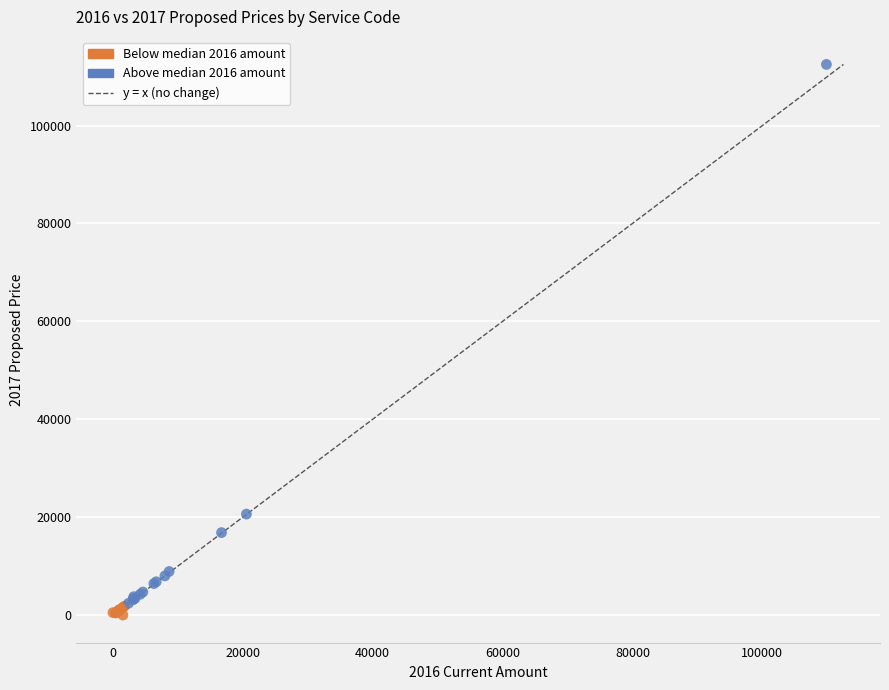

What Y value in the scatter plot is closest to 56250?

20625.0